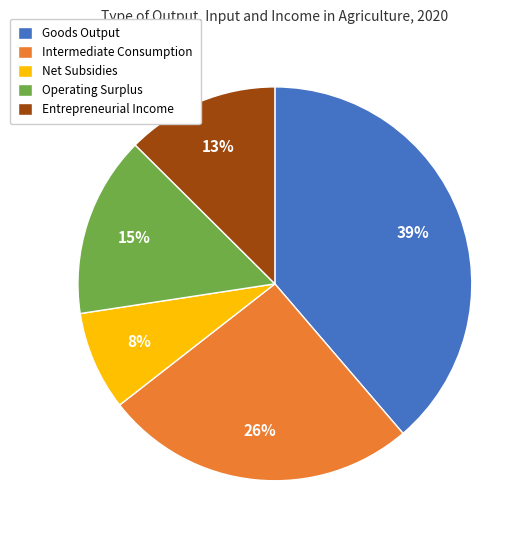

Do Net Subsidies and Entrepreneurial Income together represent more than half of the pie?

No